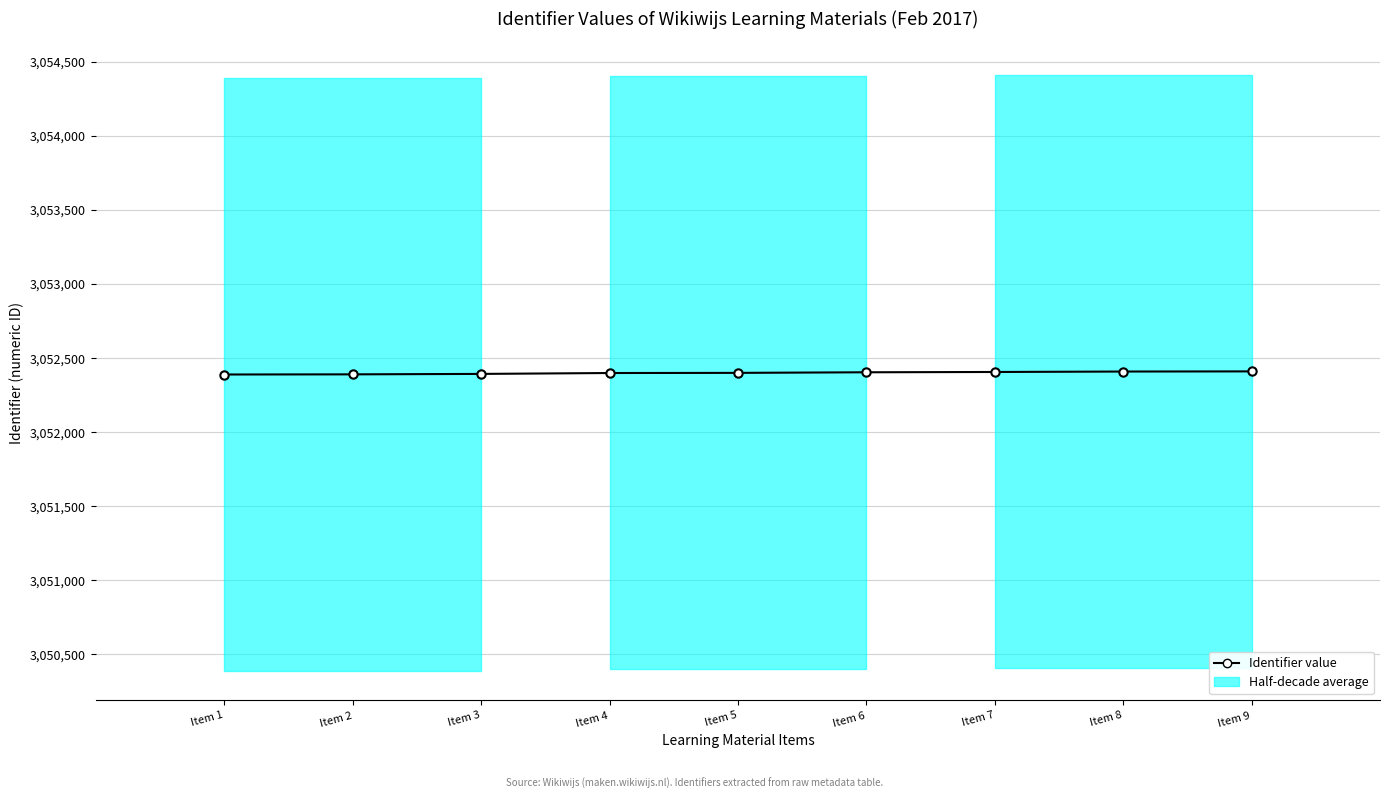

What is the average value?

3052400